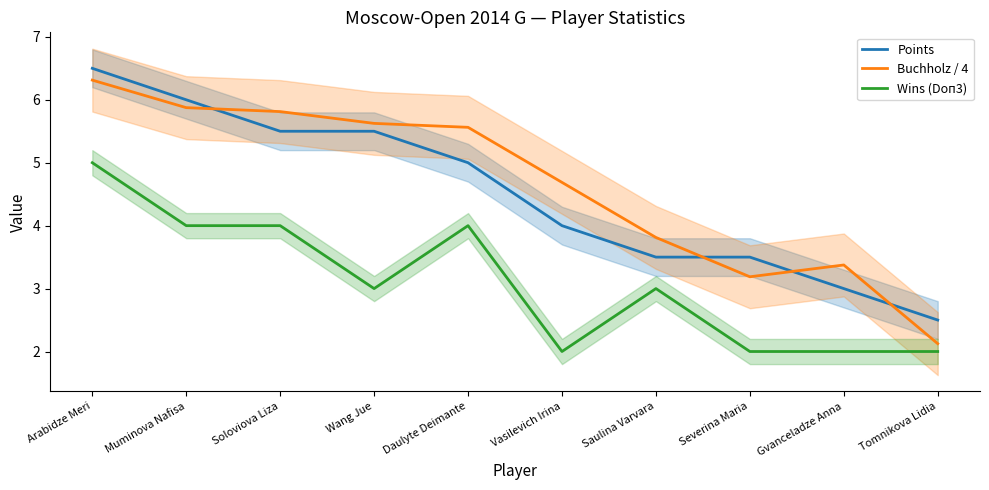

How many lines are shown in the chart?

3